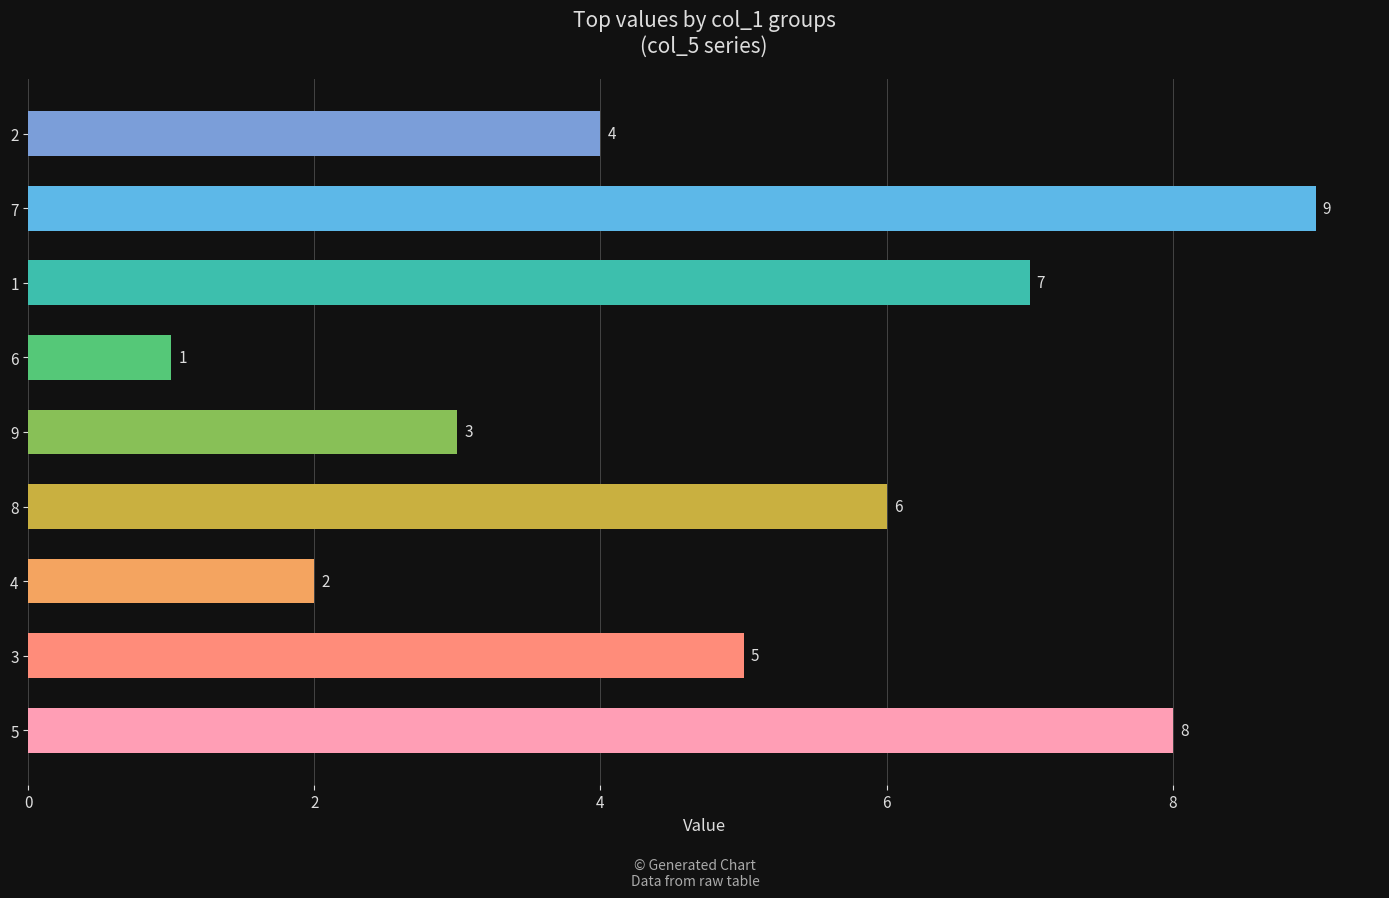

Is it true that the value at 8 is 1?

False